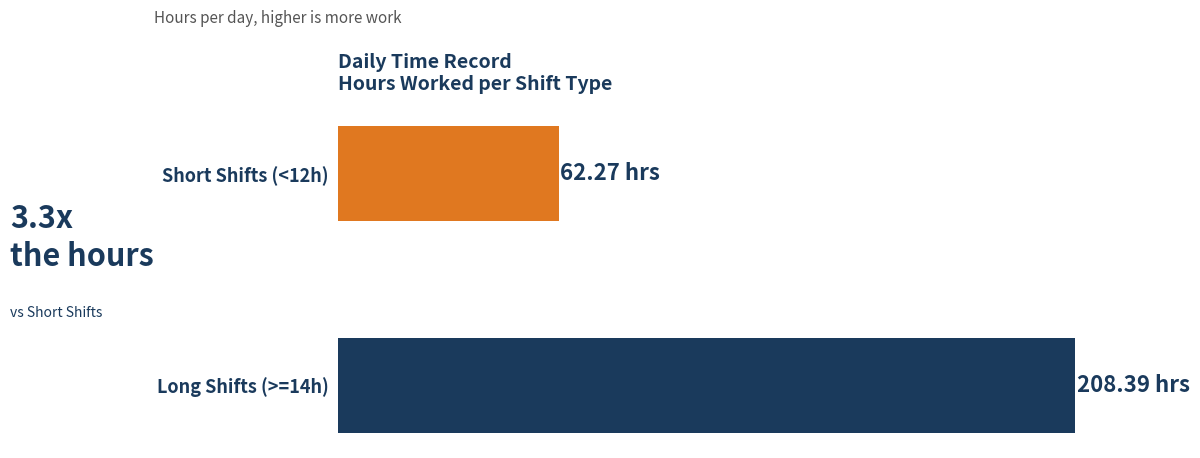

Count the number of values greater than 208.

1